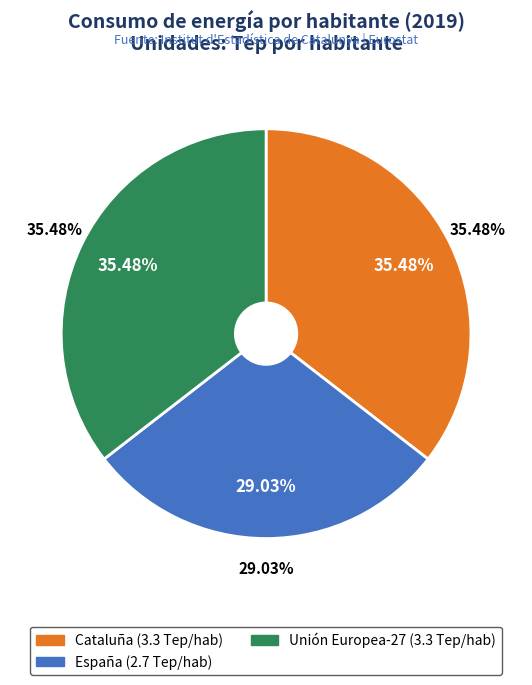

To the nearest percent, what is the combined percentage of España and Cataluña?

65%